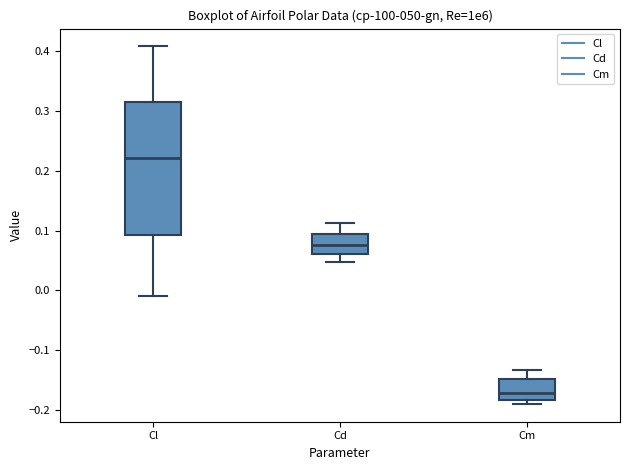

Which box has the highest median line?

Cl